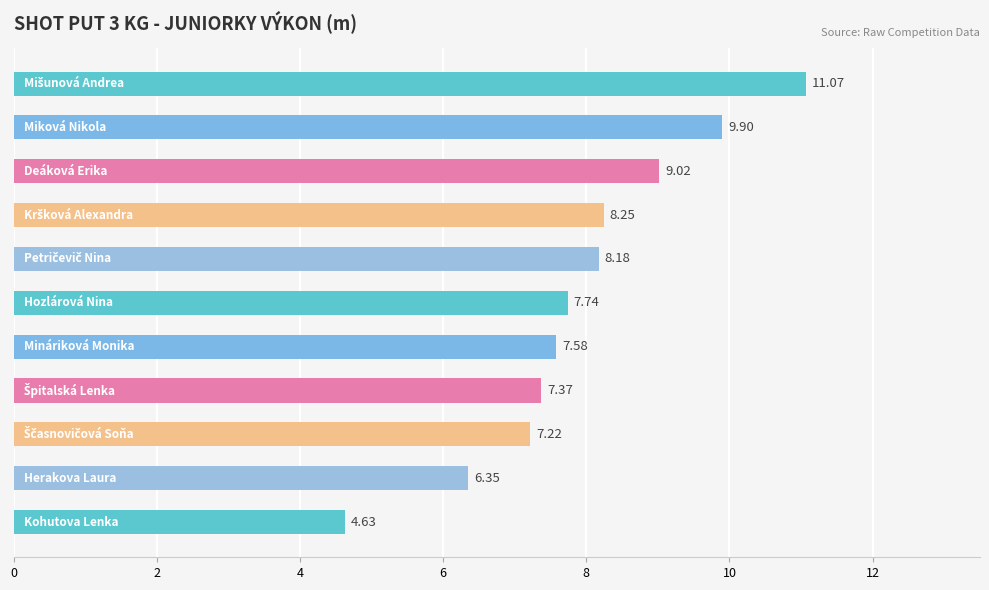

What is the difference between the maximum and second lowest values?

4.7